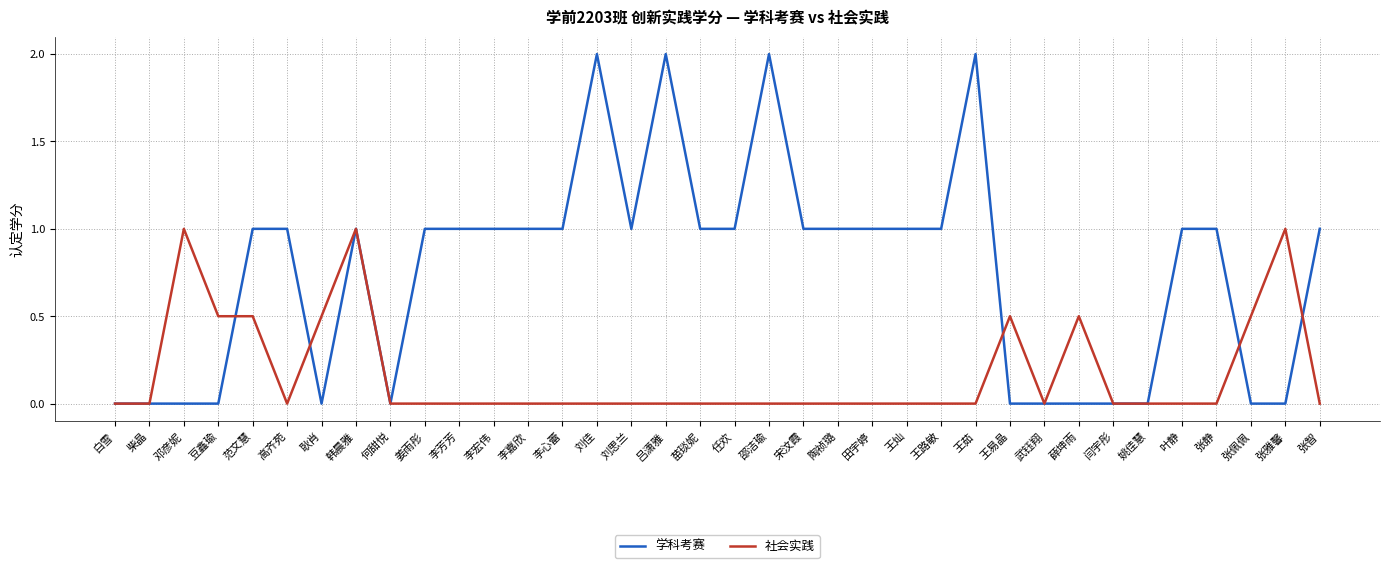

List the series in order of their peak value, highest first.

学科考赛, 社会实践